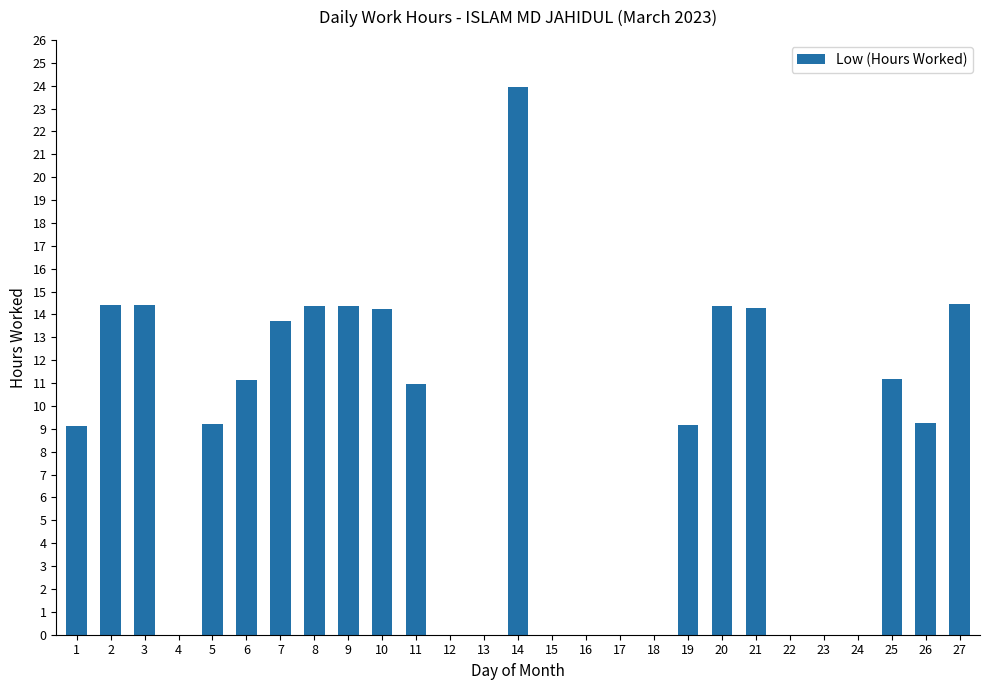

What value does the data have at 25?

11.2